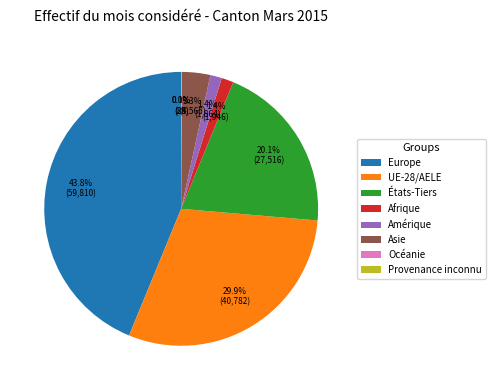

Does Asie account for over 50% of the chart?

No